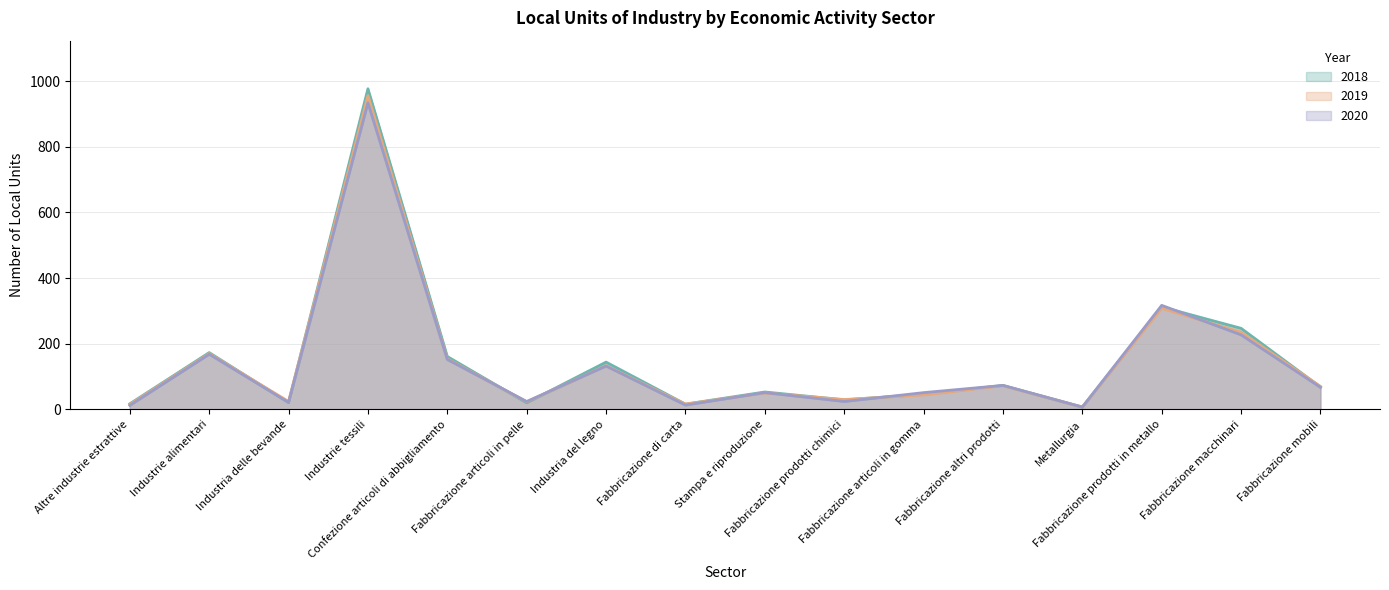

True or false: 2018 (line) has a value of 21 at Industria delle bevande.

True